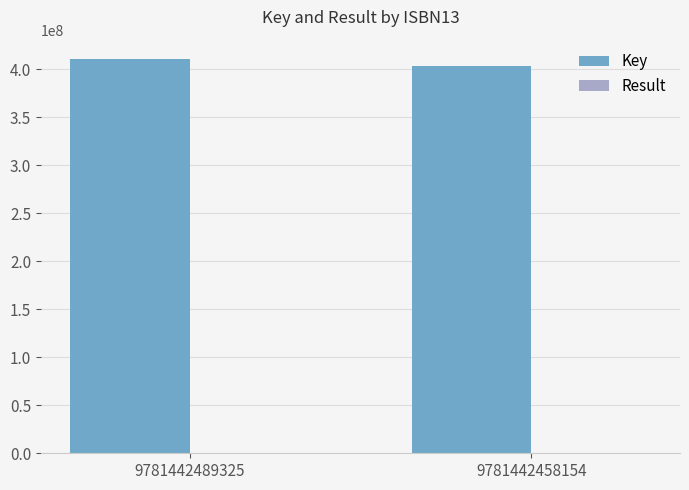

What is the sum of all Key values?

813517472